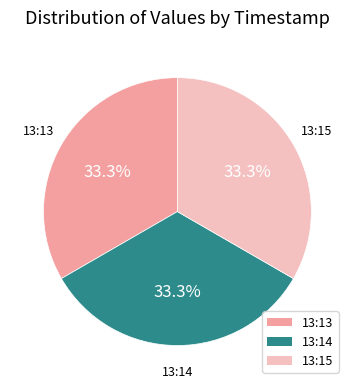

To the nearest percent, what is the average slice percentage?

33%